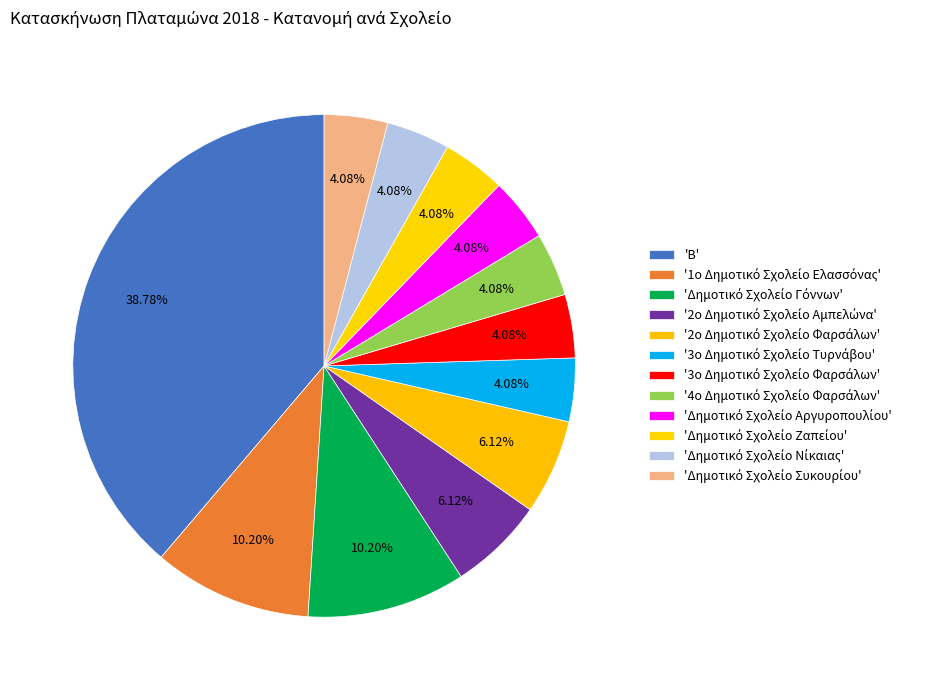

Count the number of slices in the pie.

12